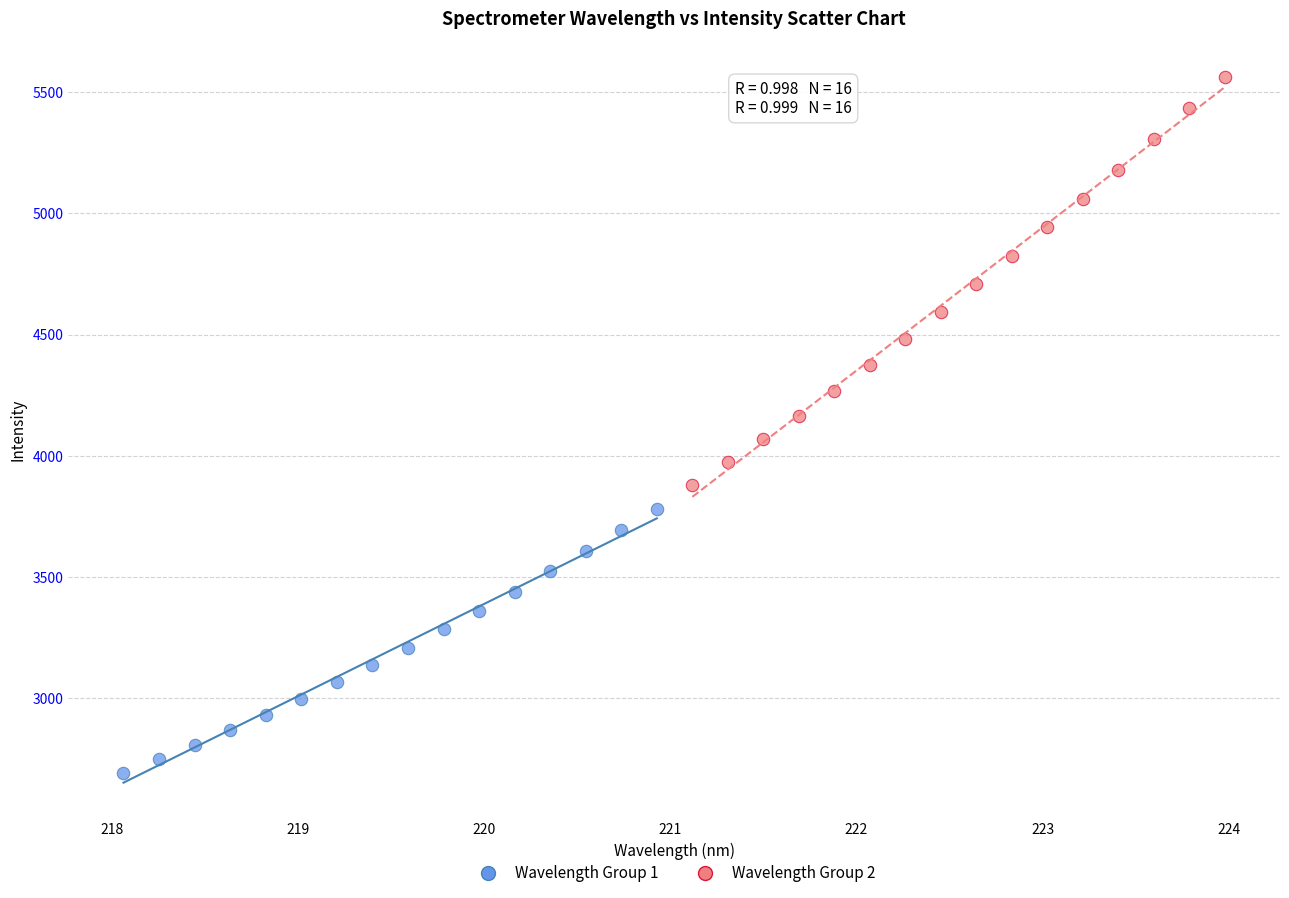

Which series has the largest Y range (max minus min)?

Wavelength Group 2